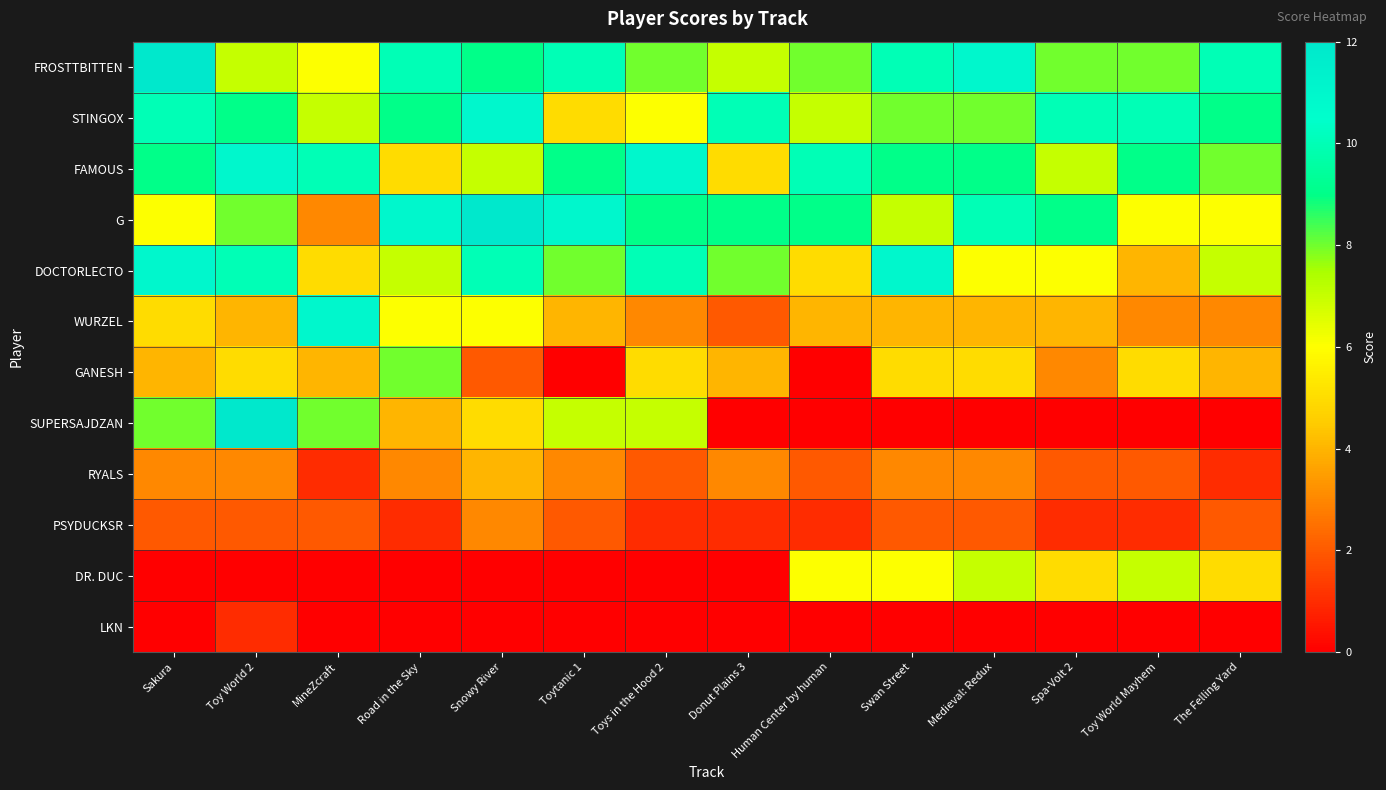

What is the difference between the highest and lowest values at The Felling Yard?

10